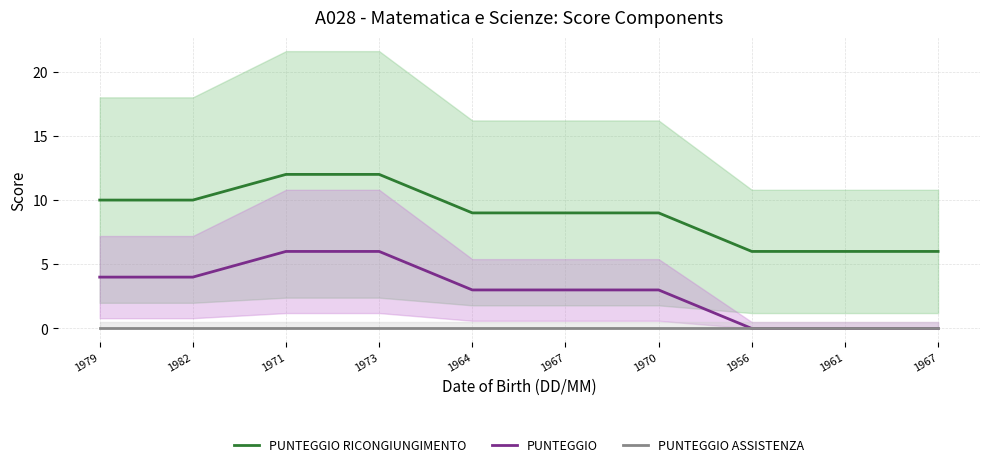

List the series in order of their overall mean, lowest first.

PUNTEGGIO ASSISTENZA, PUNTEGGIO, PUNTEGGIO RICONGIUNGIMENTO